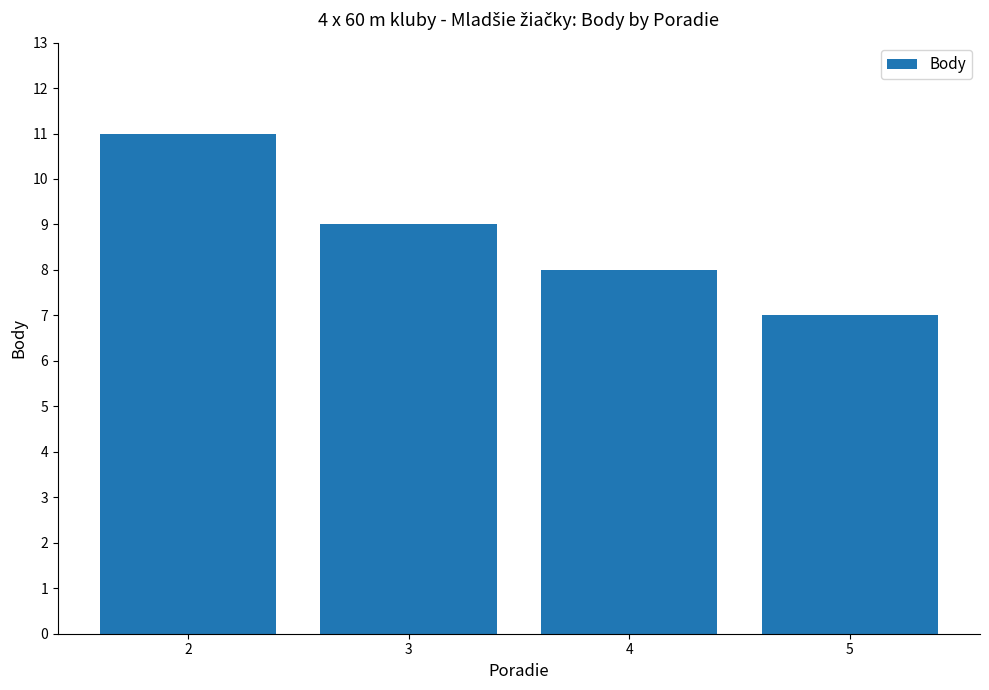

What is the difference between the maximum and minimum values?

4